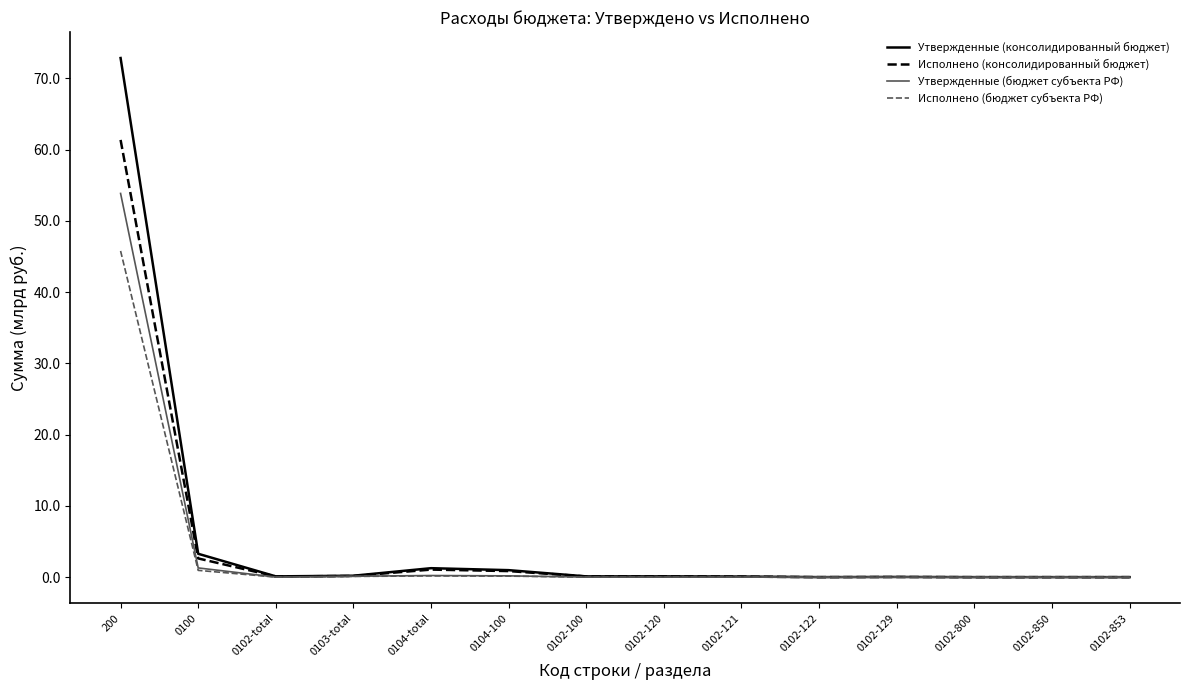

The Исполнено (консолидированный бюджет) series shows 0.0 at 0102-800. True or false?

True